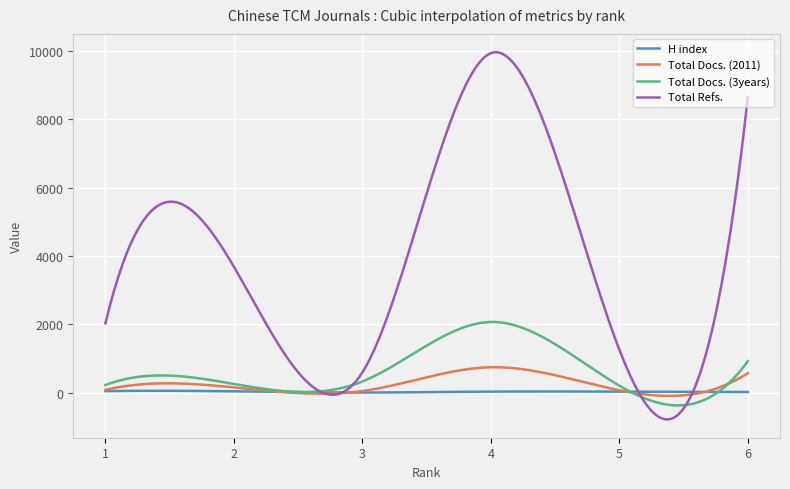

What is the highest value of the Total Docs. (3years) series?

2072.4